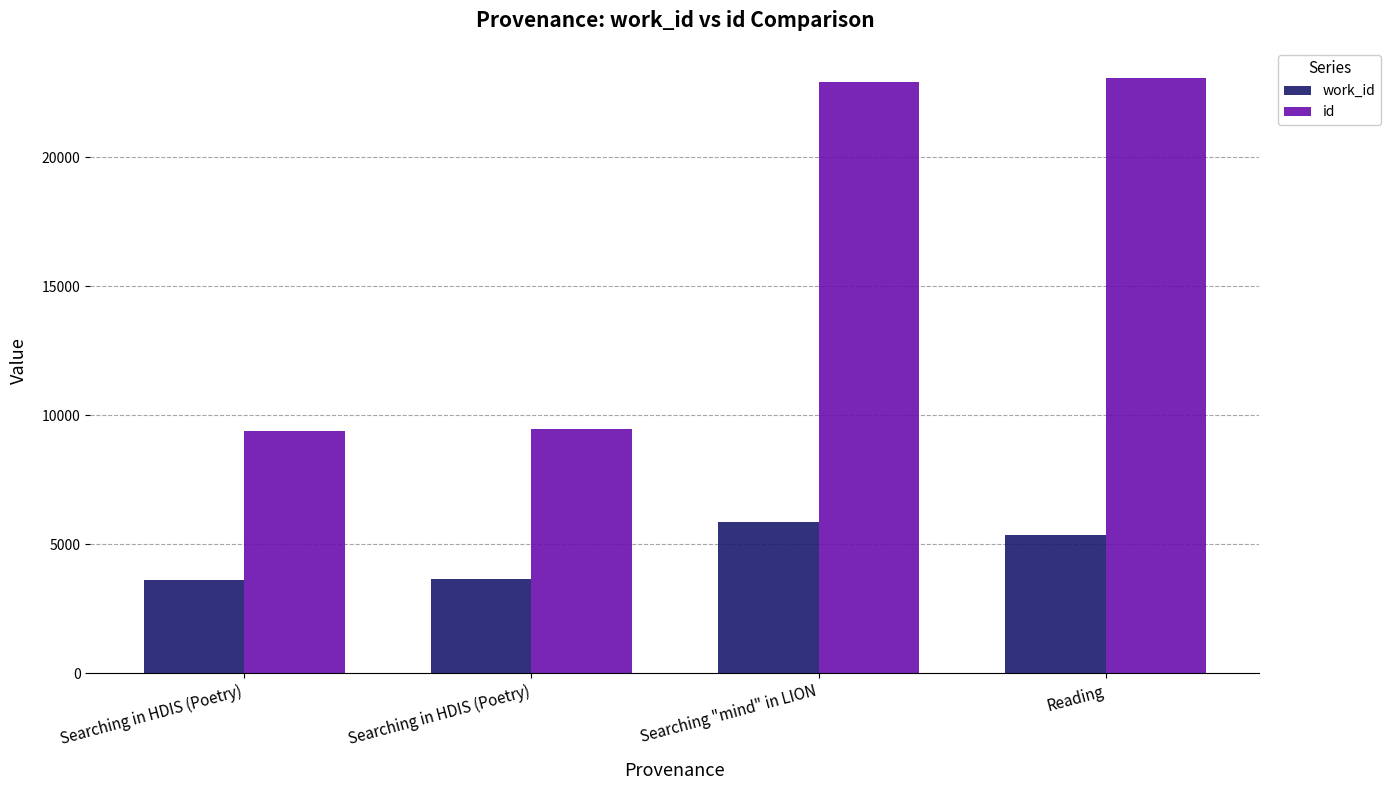

What is the average value of the id series?

16226